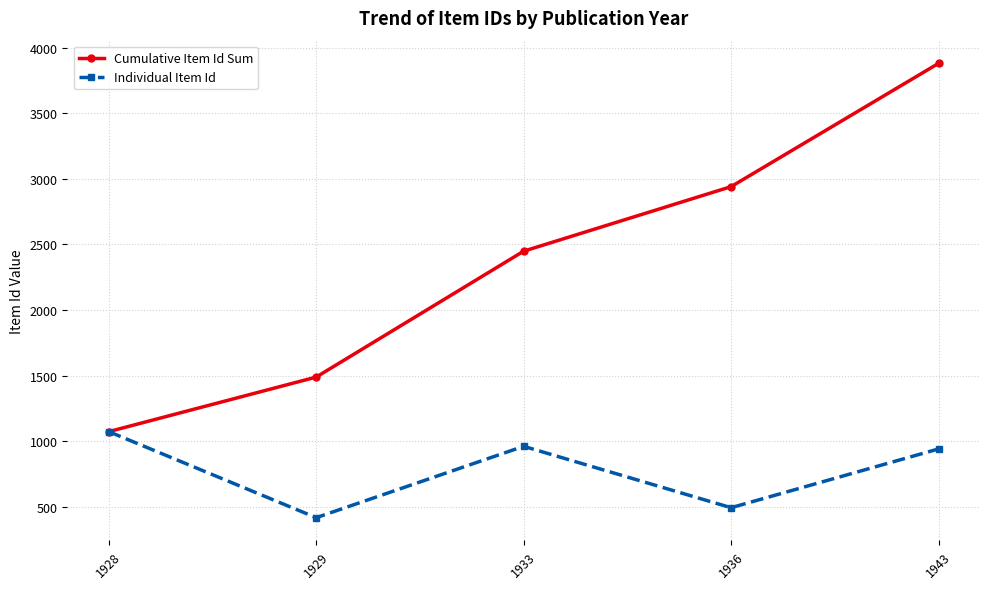

The value of Cumulative Item Id Sum at 1928 is 1072. True or false?

True